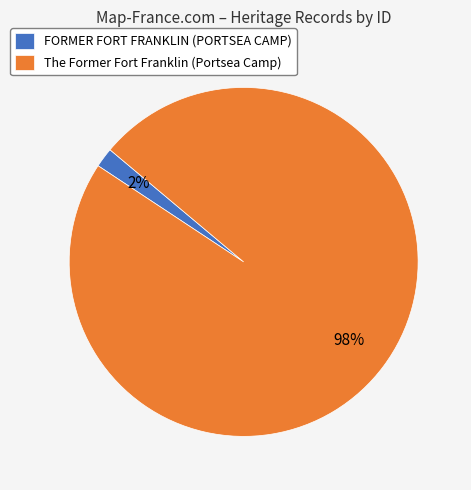

What is the largest slice in the pie chart?

The Former Fort Franklin (Portsea Camp)